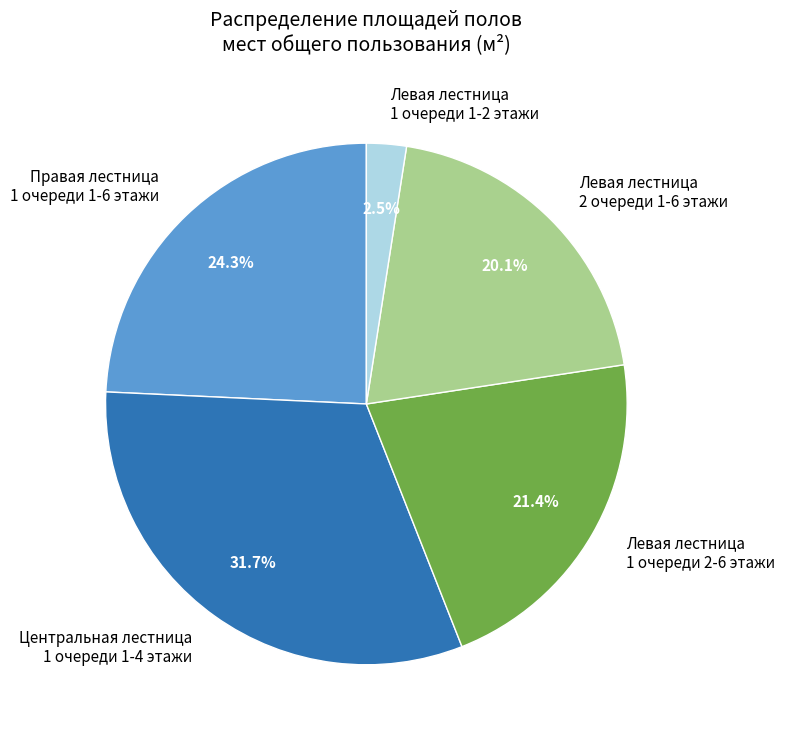

Do Левая лестница 1 очереди 2-6 этажи and Правая лестница 1 очереди 1-6 этажи together represent more than half of the pie?

No